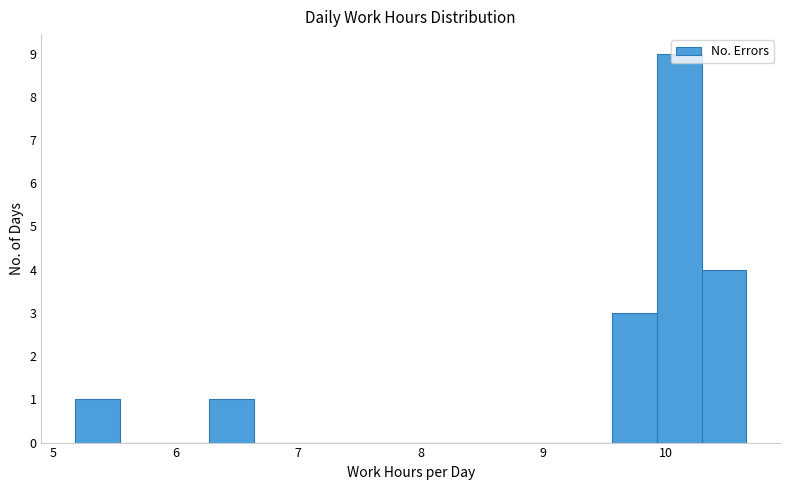

Read against the x-axis, roughly where is the centre of the tallest bar?

10.1